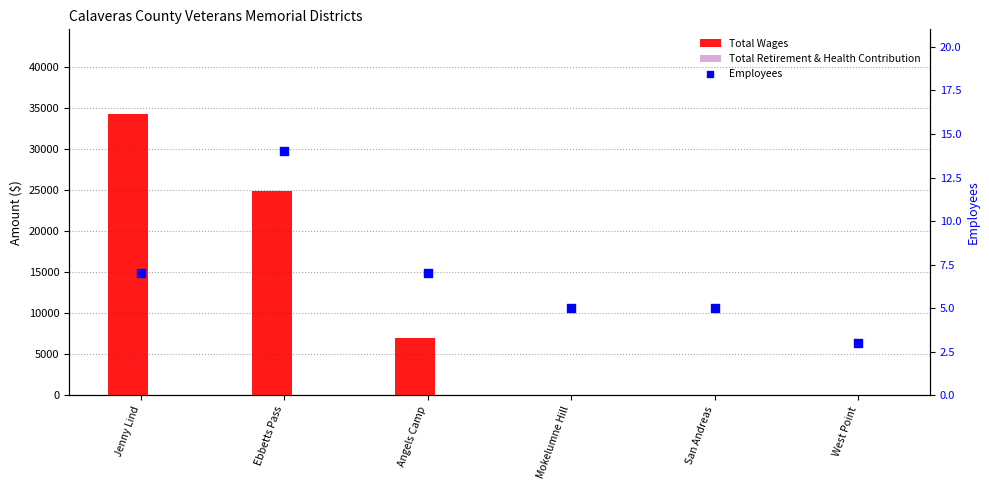

What is the total value across all series at Mokelumne Hill?

5